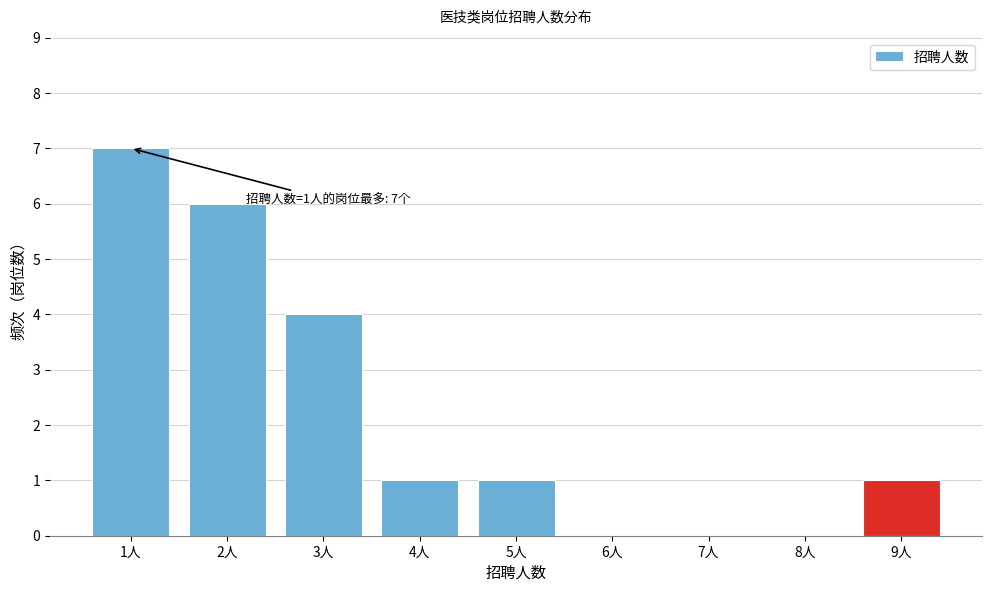

Over which range of the x-axis is the bar tallest?

0.5 to 1.5